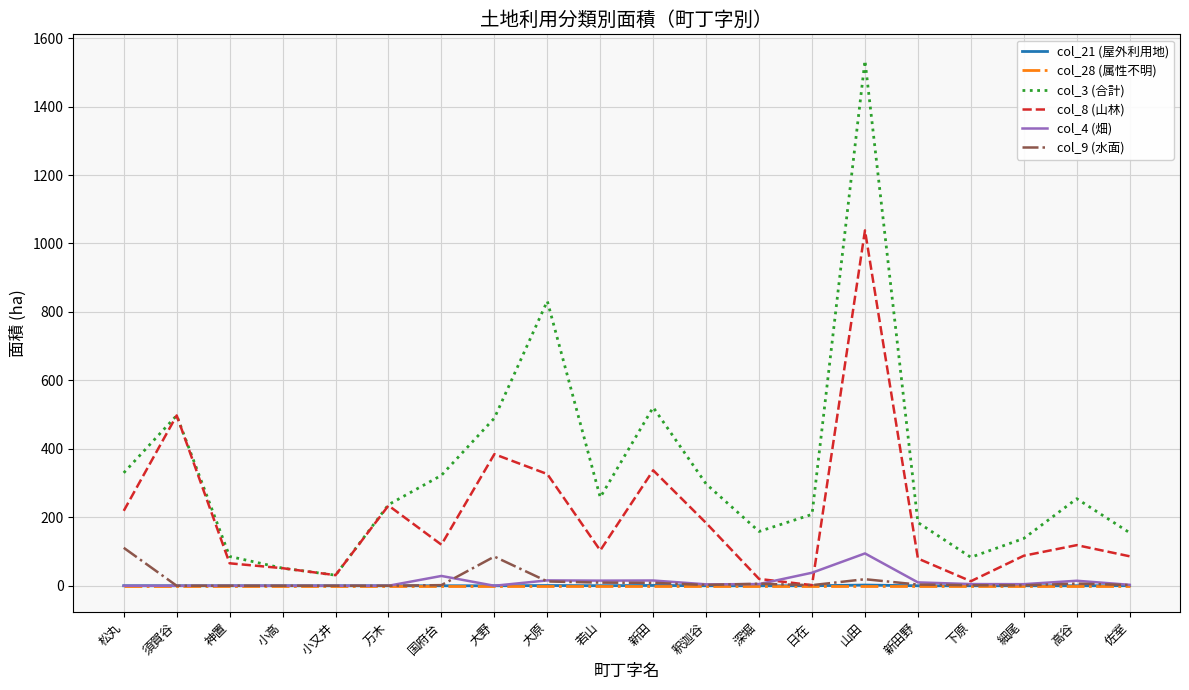

What is the average value of the col_3 (合計) series?

333.5